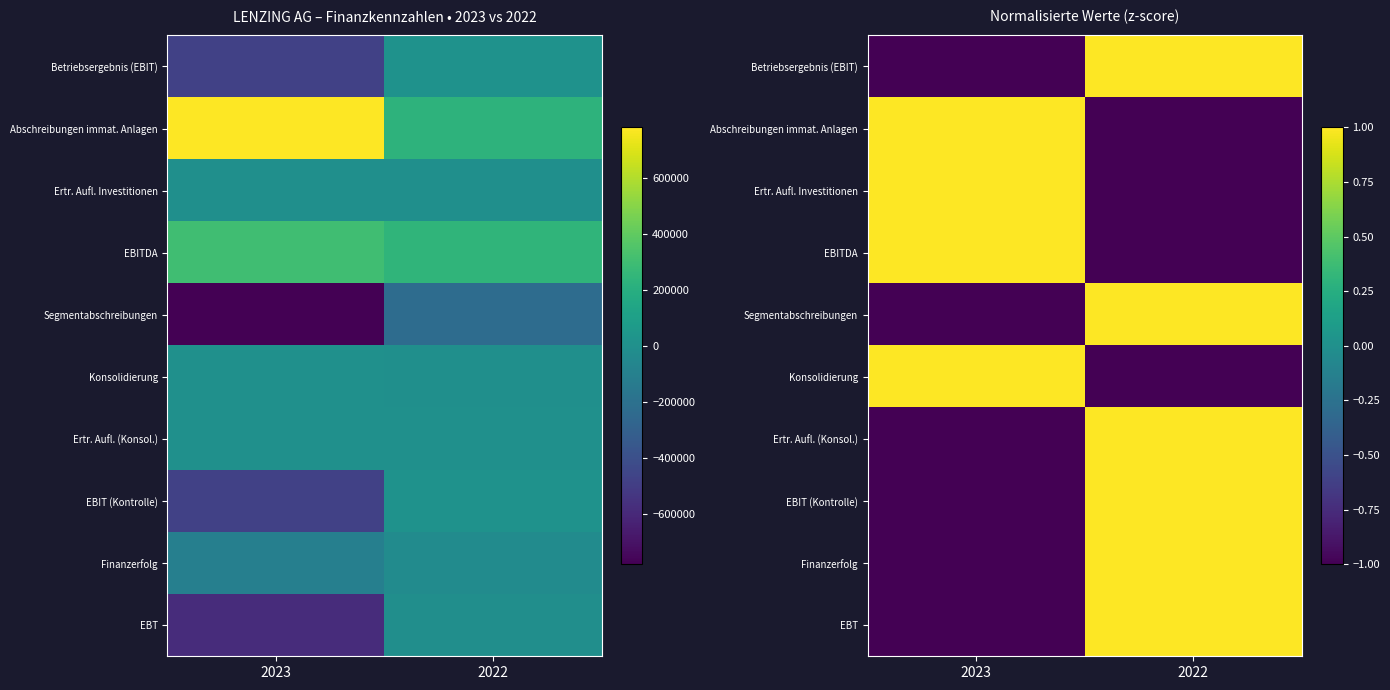

How many values in EBT are below zero?

1